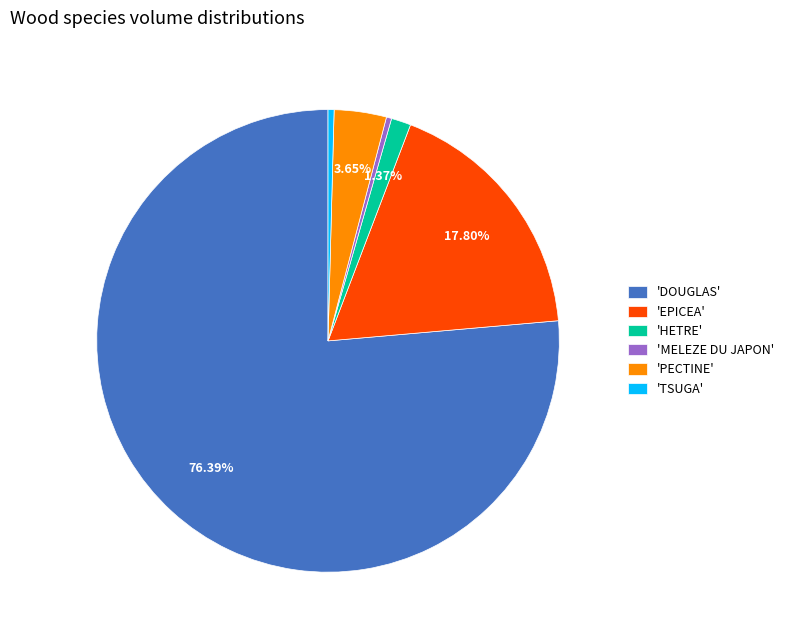

Does 'MELEZE DU JAPON' represent more than half of the total?

No